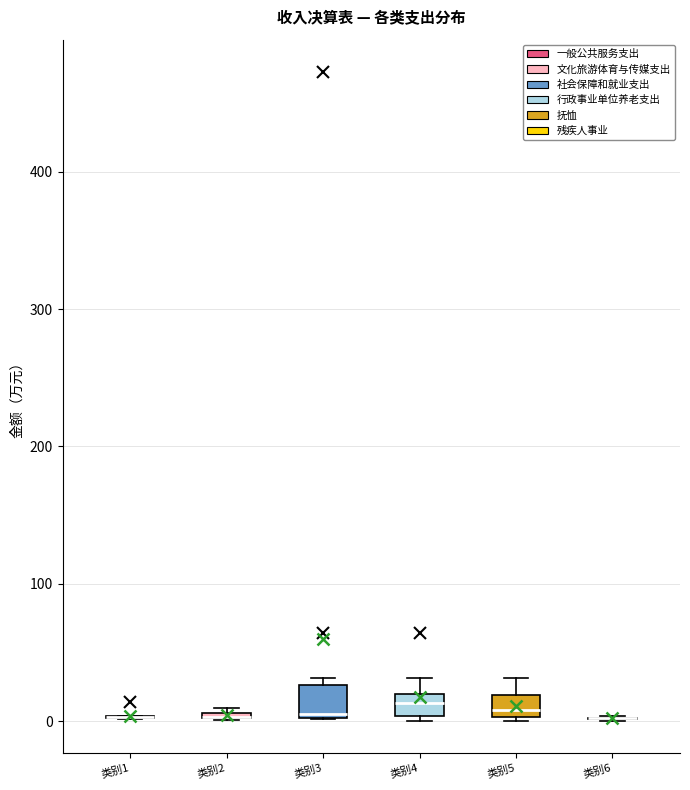

Where is the upper edge of the box for 类别3 on the y-axis? The values are not printed on the chart, so give them approximately, as read against the axis.

30